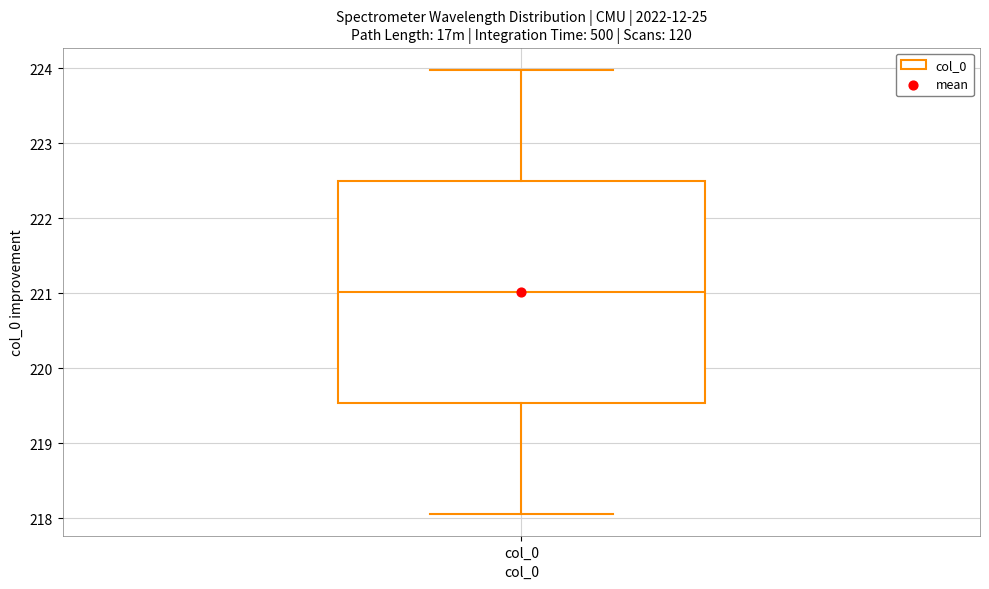

Read this box plot against the y-axis: the position of the median line, the range covered by the box, and the ends of both whiskers. The values are not printed on the chart, so give them approximately, as read against the axis.

median 221.0, box 219.5 to 222.5, whiskers 218.1 to 224.0